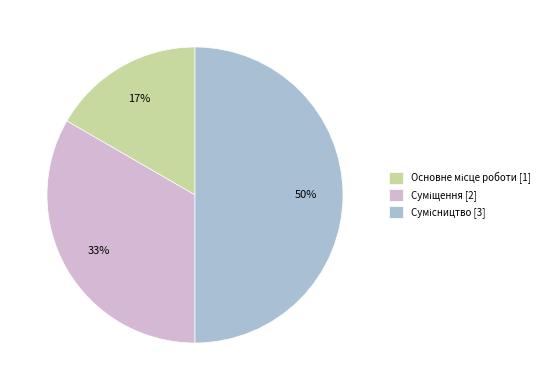

To the nearest percent, what is the average slice percentage?

33%